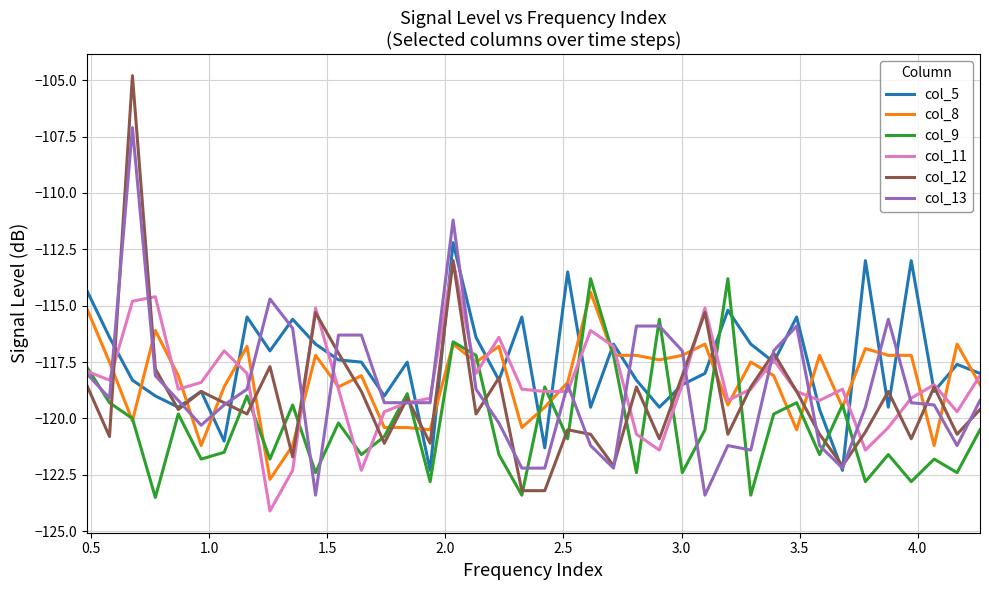

What is the maximum value shown in the chart?

-104.8